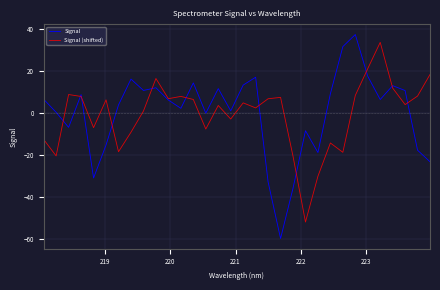

What is the minimum value shown in the chart?

-60.0